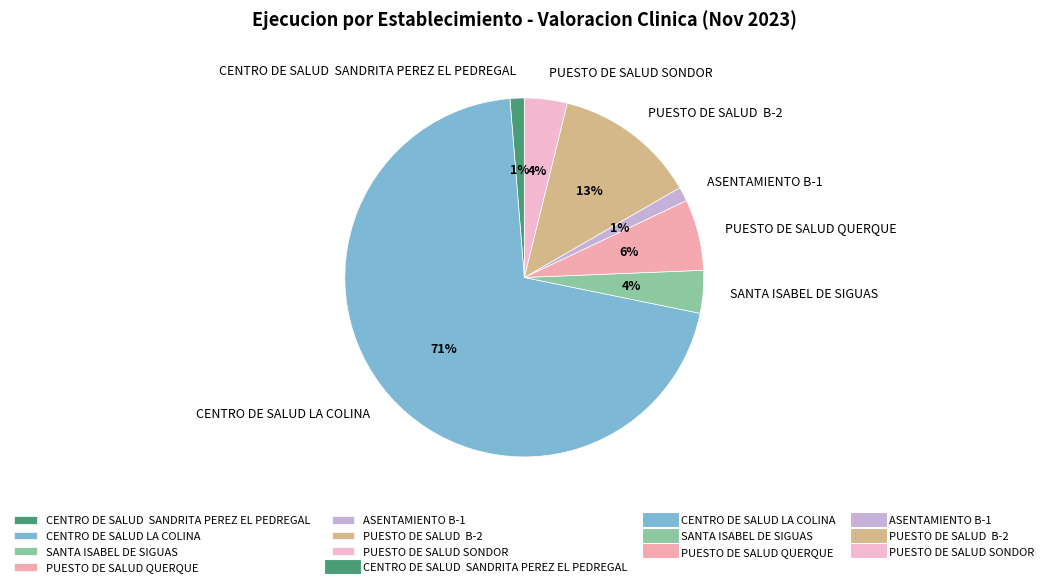

Combined, do ASENTAMIENTO B-1 and CENTRO DE SALUD SANDRITA PEREZ EL PEDREGAL account for over 50%?

No